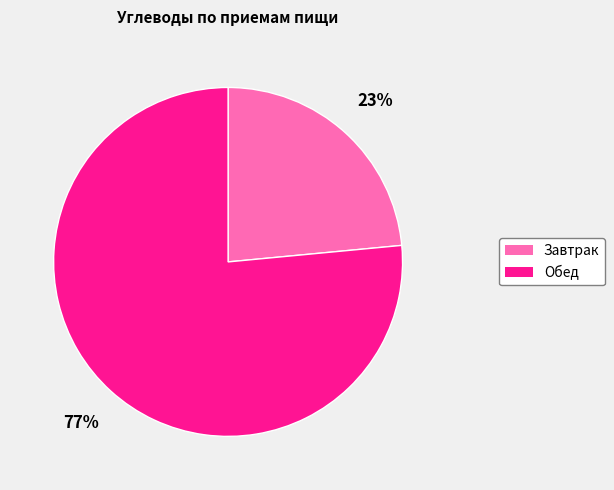

Do Завтрак and Обед together represent more than half of the pie?

Yes